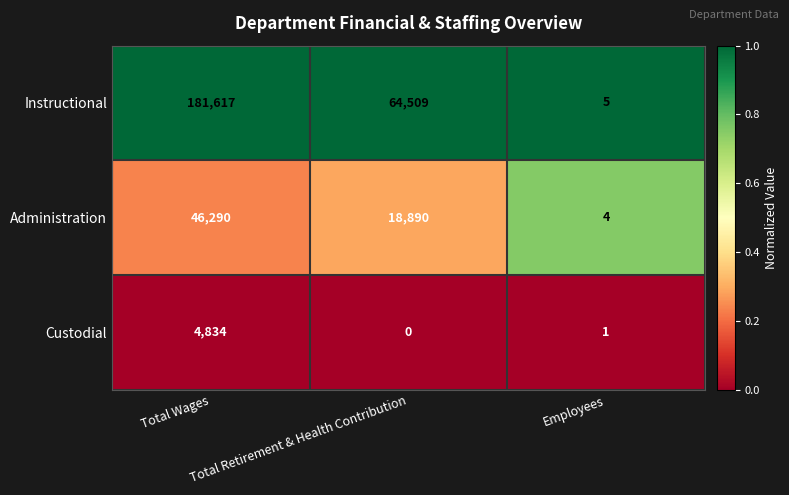

How many Instructional values are between 5 and 181617?

3